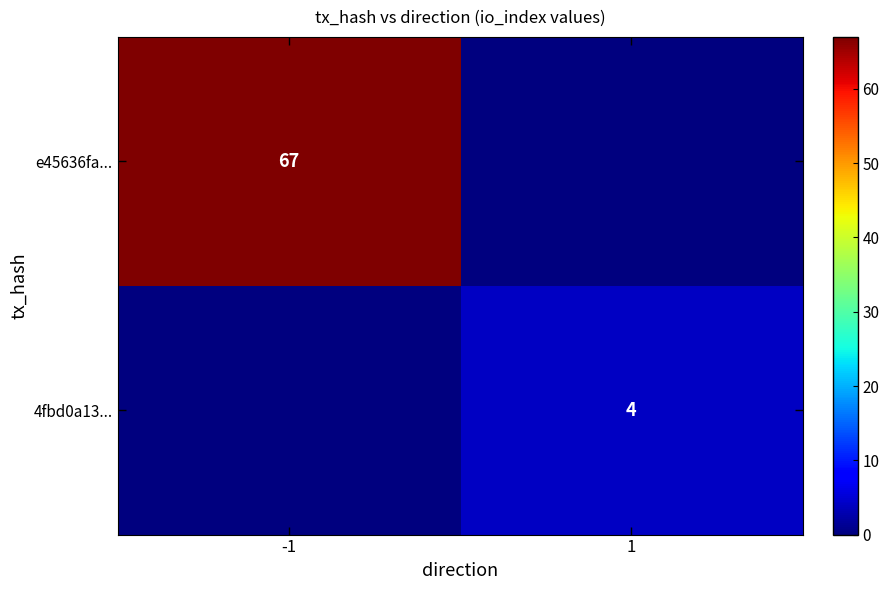

Is it true that 4fbd0a13... equals 7 at 1?

False